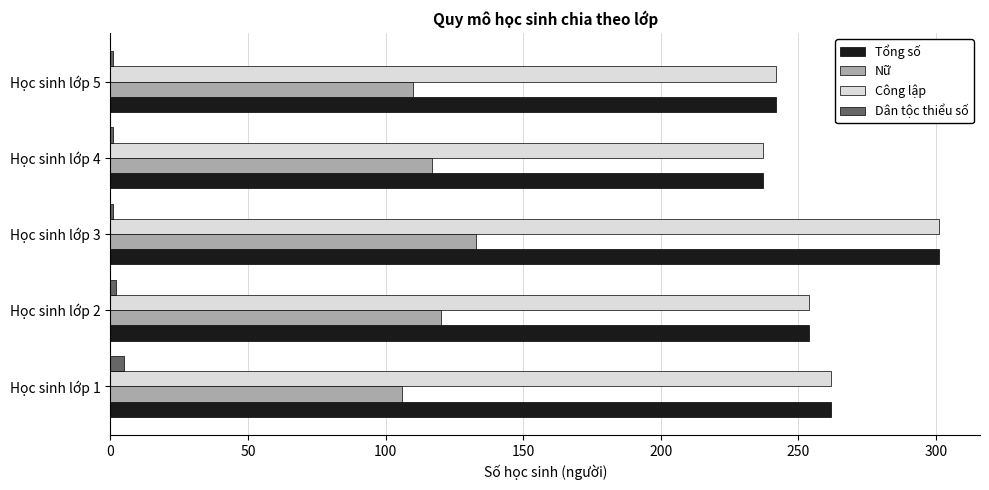

What is the minimum value shown in the chart?

1